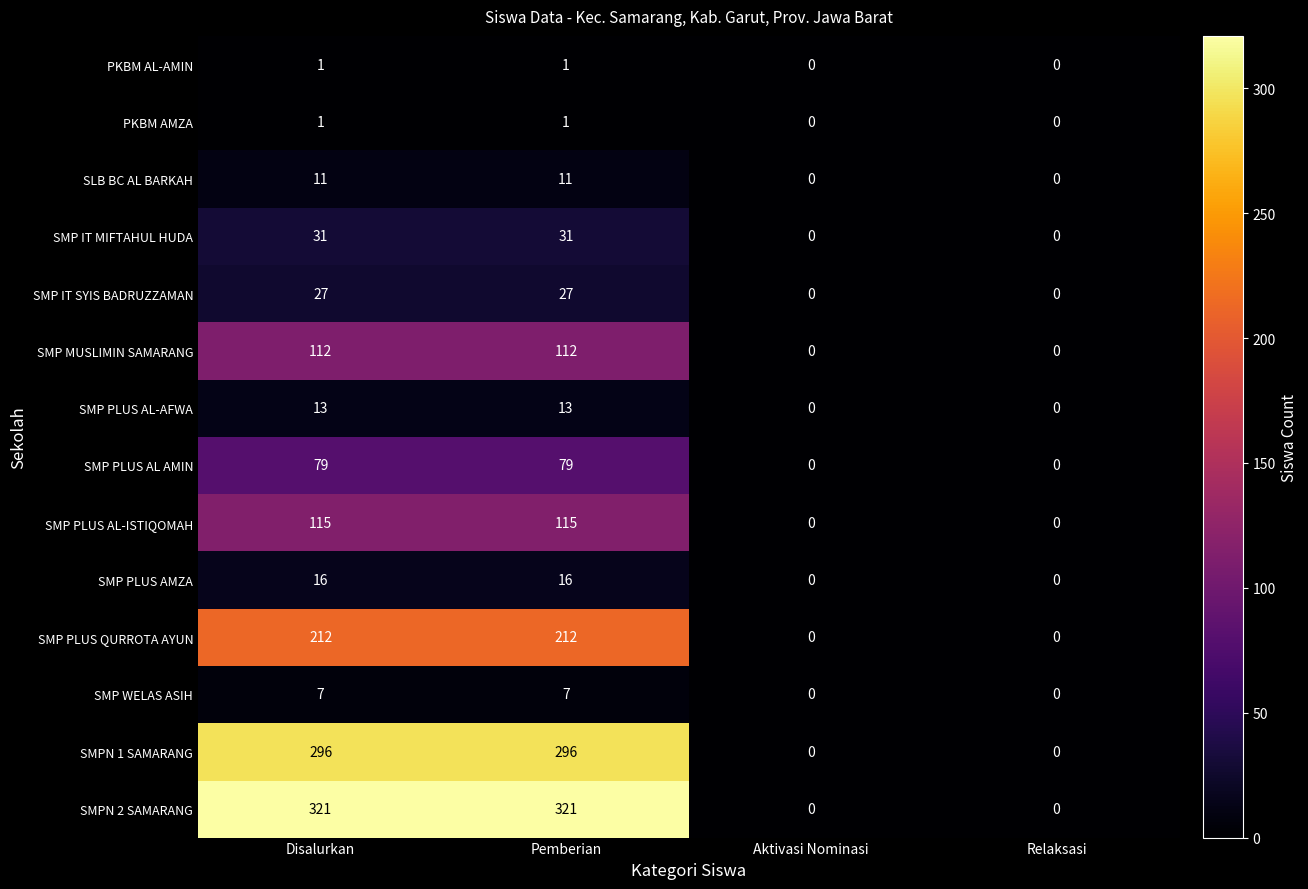

What value does the SMP WELAS ASIH series have at Pemberian?

7